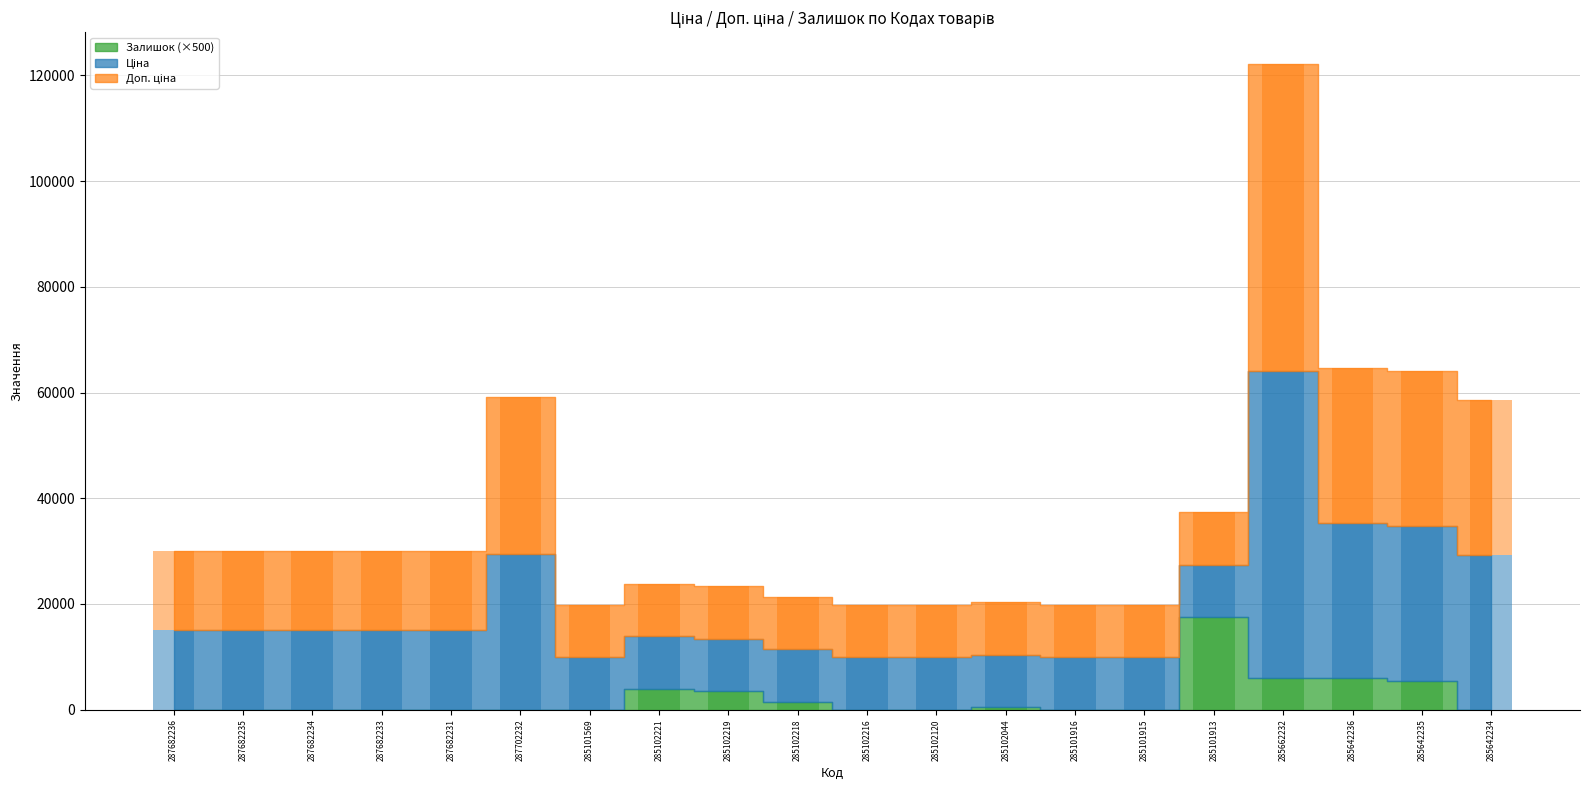

Which label corresponds to the largest value in the chart?

285662232